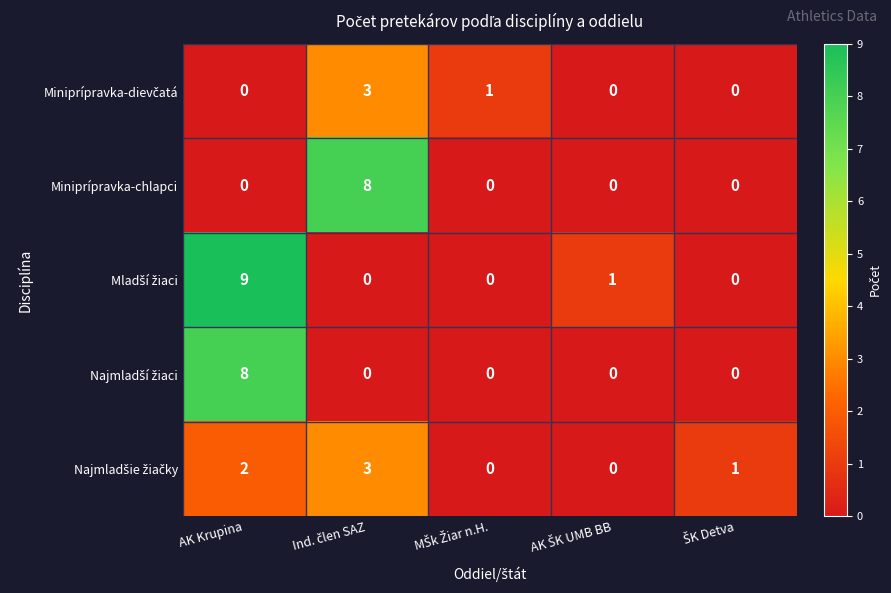

At which category is the sum across all series the highest?

AK Krupina